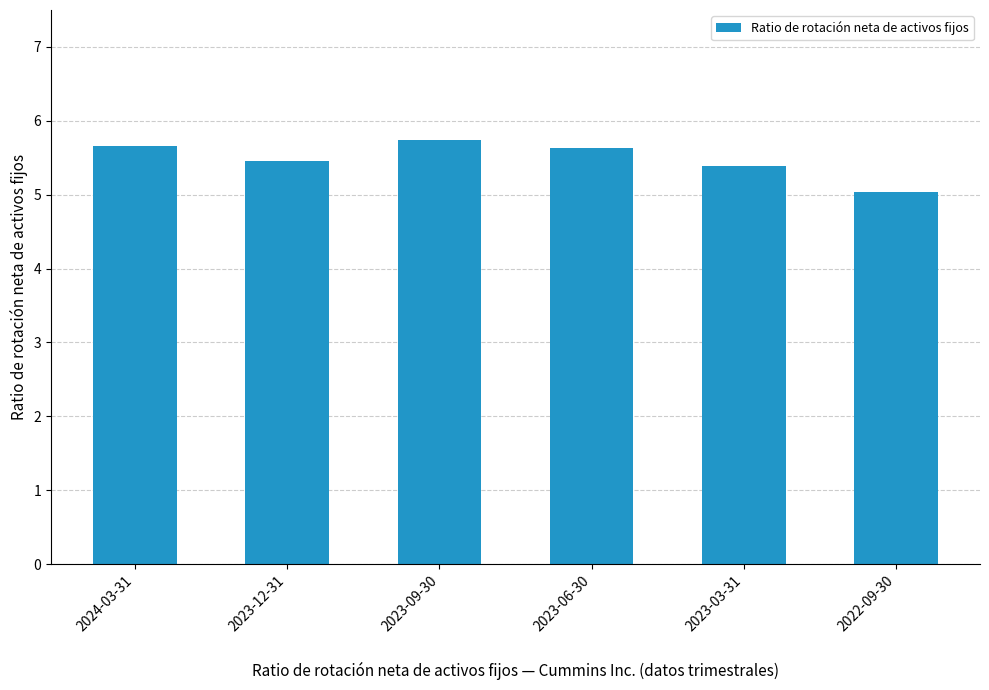

What is the sum of the values at 2023-06-30 and 2024-03-31?

11.3